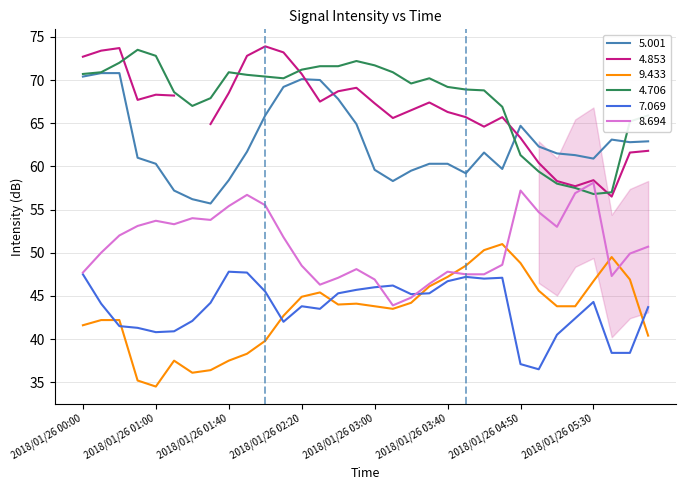

True or false: 7.069 and 4.706 intersect in this chart.

False